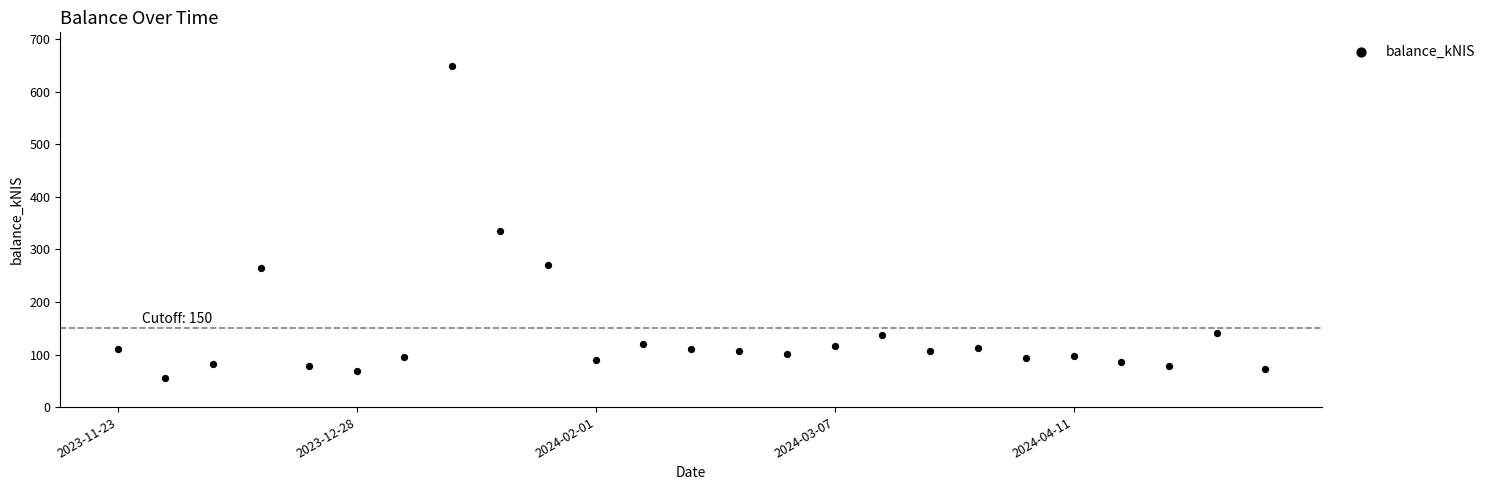

What Y value in the scatter plot is closest to 351?

334.5